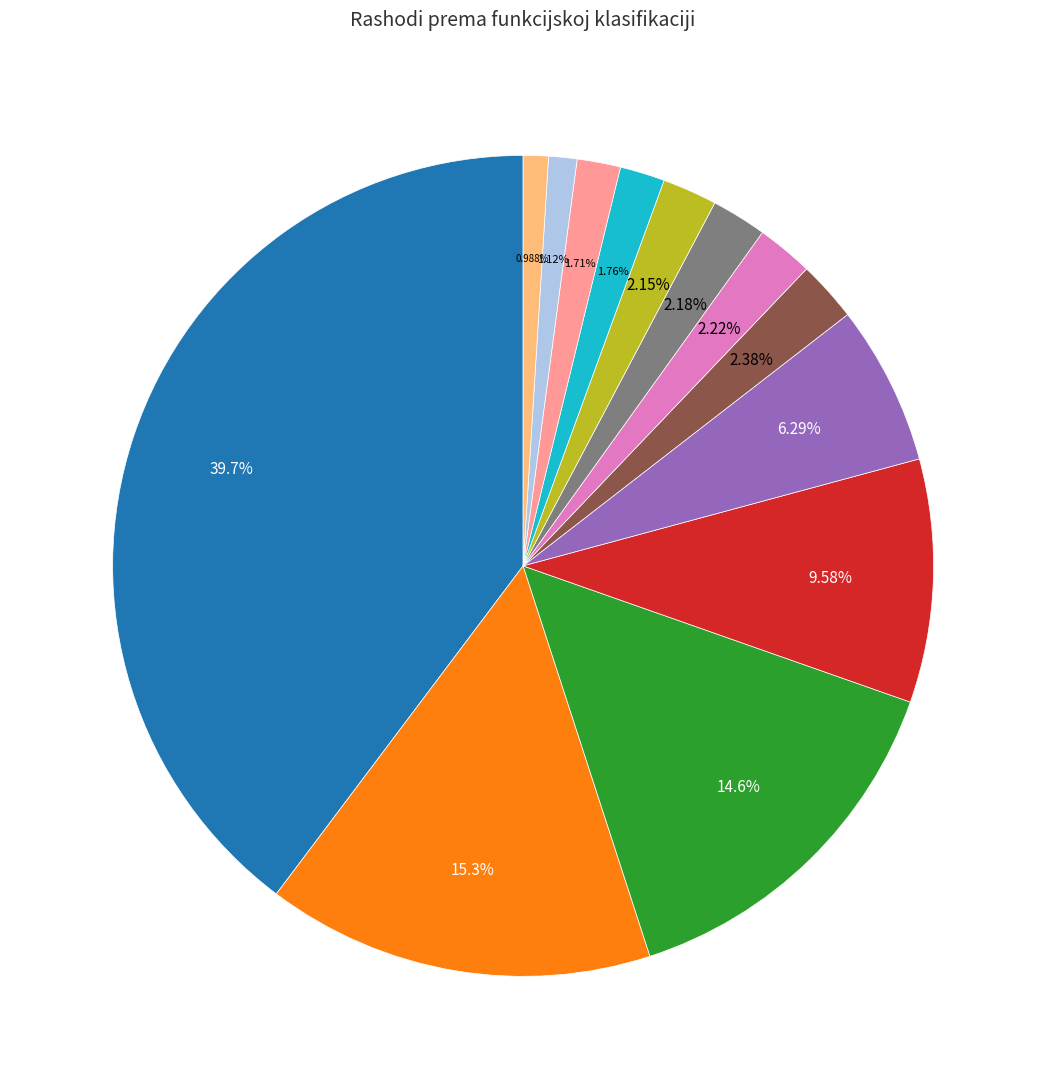

Is there a majority slice in this chart?

No